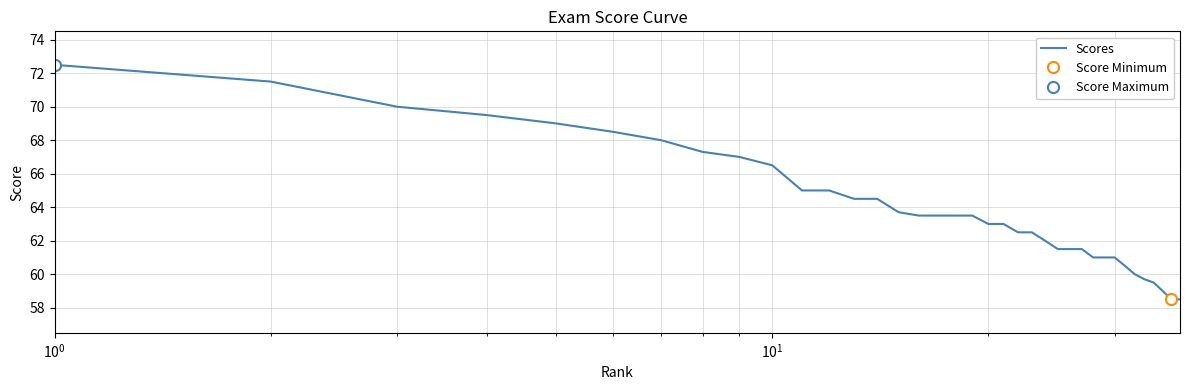

What is the minimum value for Scores?

58.5